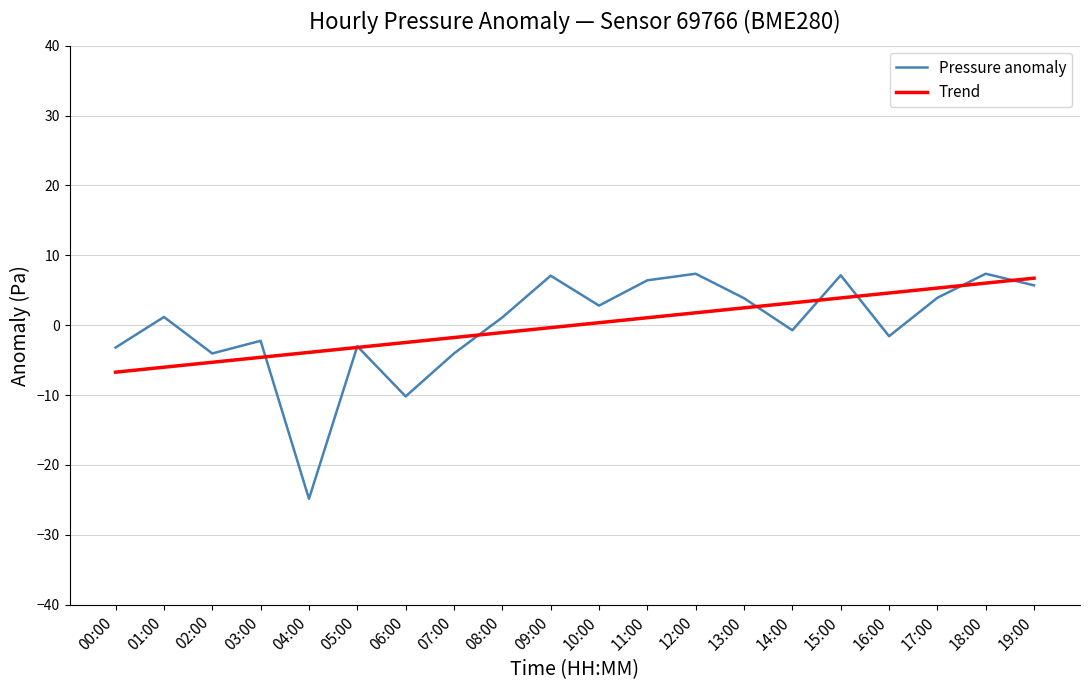

Is the value of Trend at 15:00 greater than the value of Pressure anomaly at 08:00?

Yes